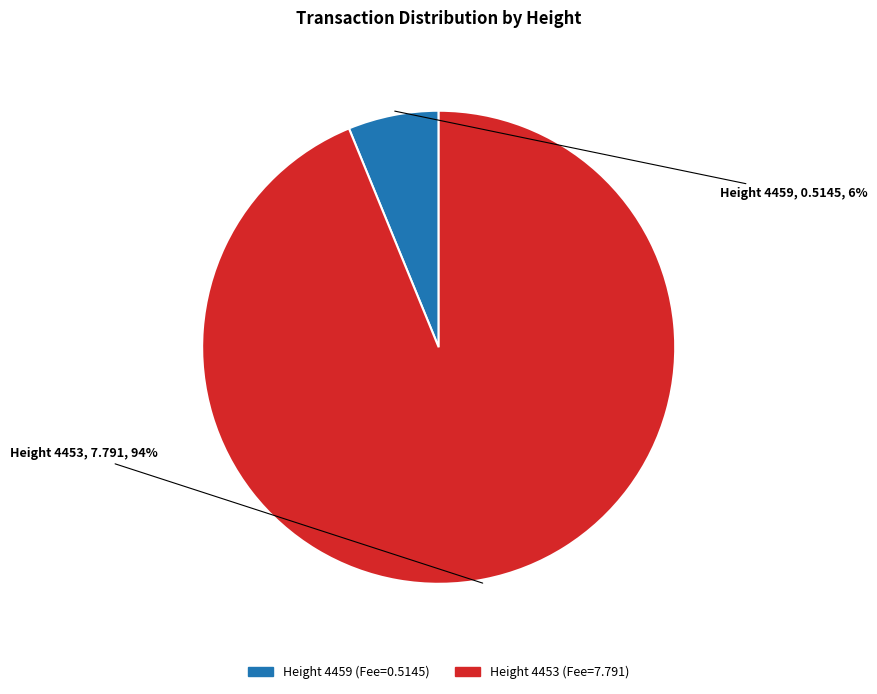

To the nearest percent, what is the average slice percentage?

50%